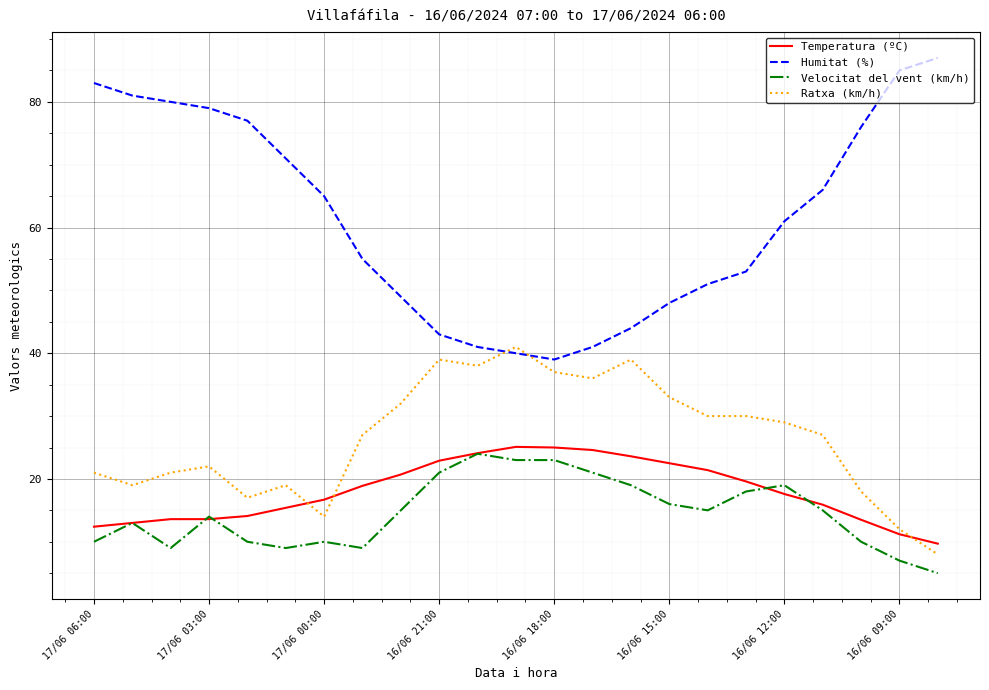

What is the smallest value displayed?

5.0